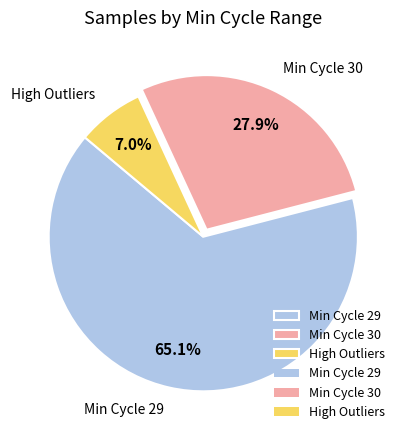

Which slice is the smallest?

High Outliers